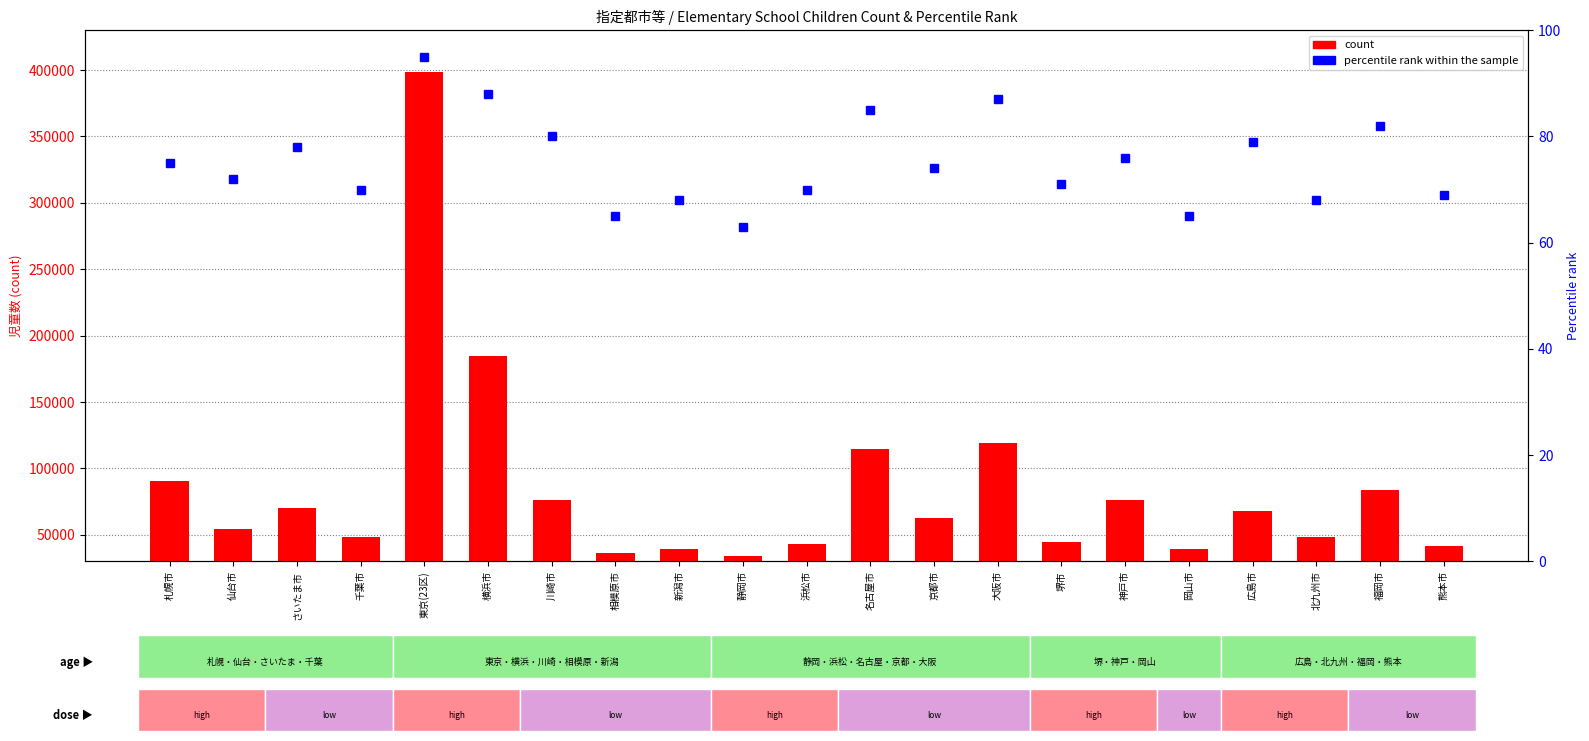

What are all the series names shown in the legend?

count, percentile rank within the sample